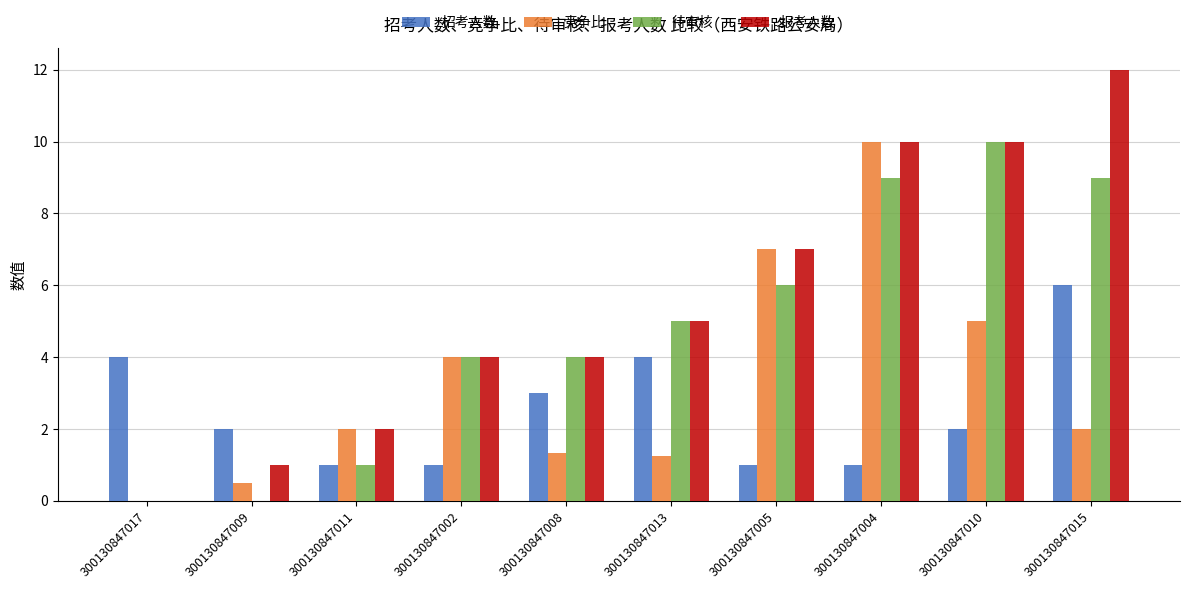

How many values in 竞争比 are above zero?

9